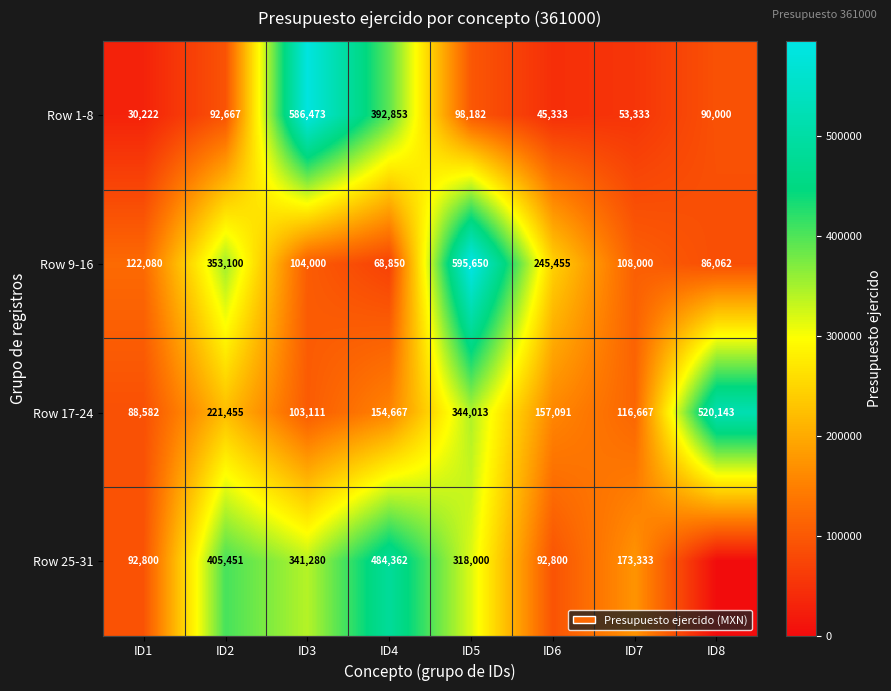

How many categories are shown in the chart?

8